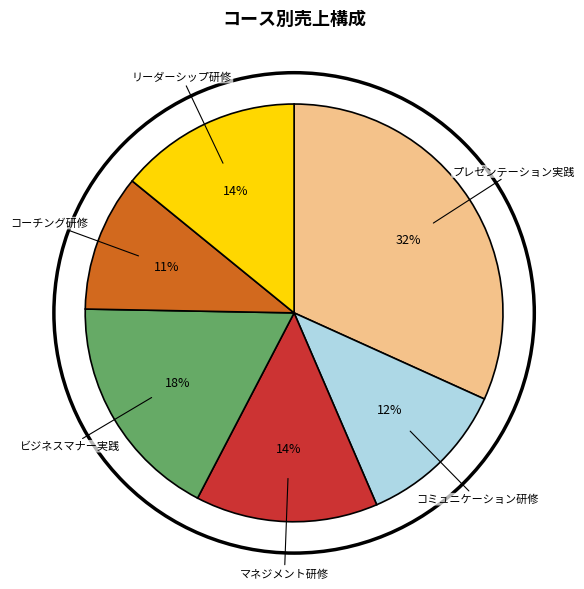

Is the sum of ビジネスマナー実践 and コーチング研修 greater than half?

No